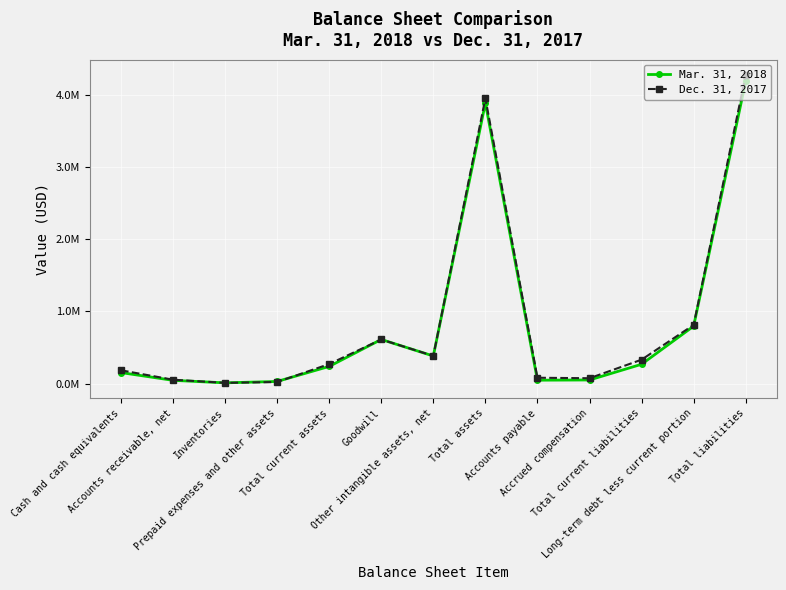

What is the value of the Dec. 31, 2017 point at the 6th from the left?

610889